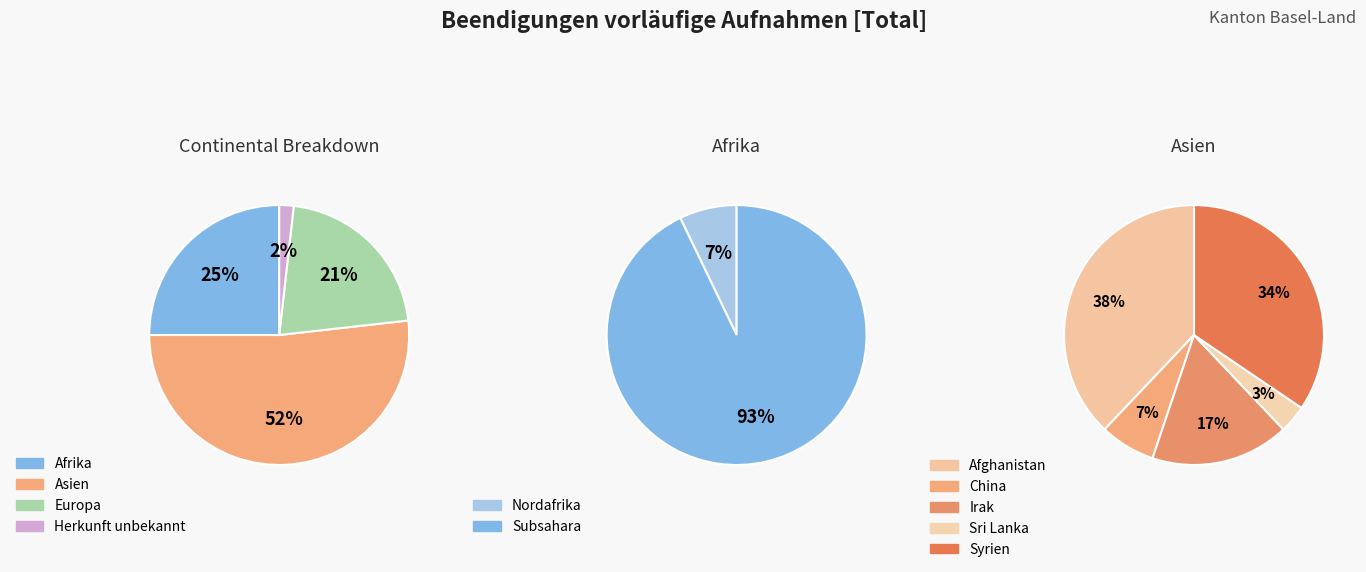

To the nearest percent, what is the average slice percentage?

20%